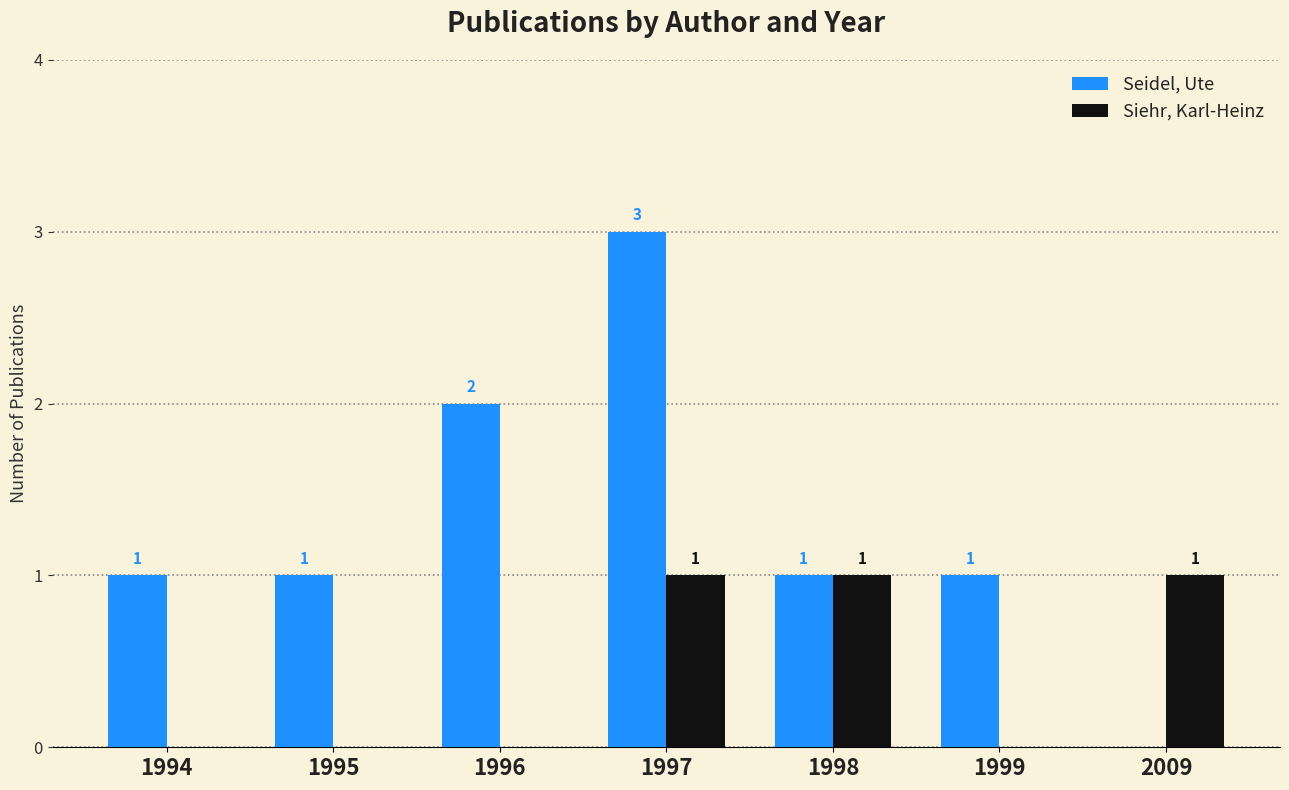

At which category is the sum across all series the highest?

1997